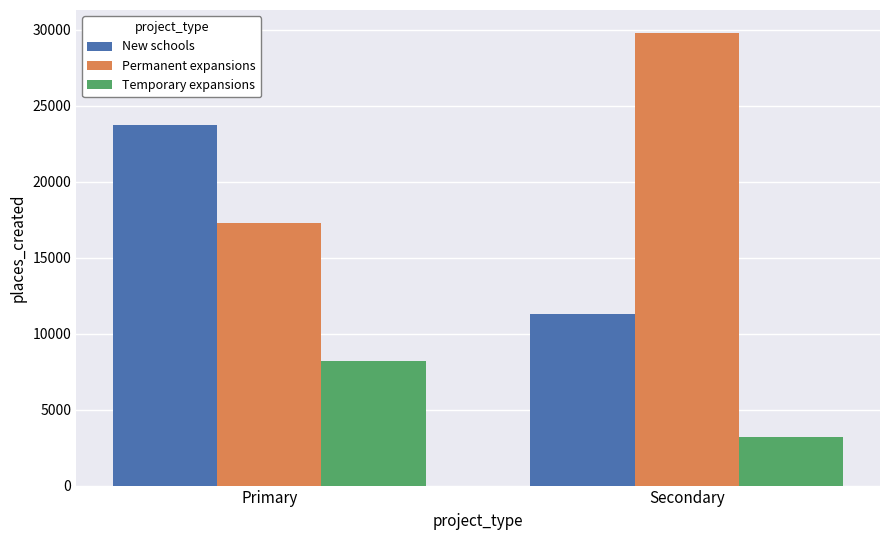

Reading left to right, list all the values displayed in this chart.

New schools: 23763	11304
Permanent expansions: 17268	29815
Temporary expansions: 8196	3197